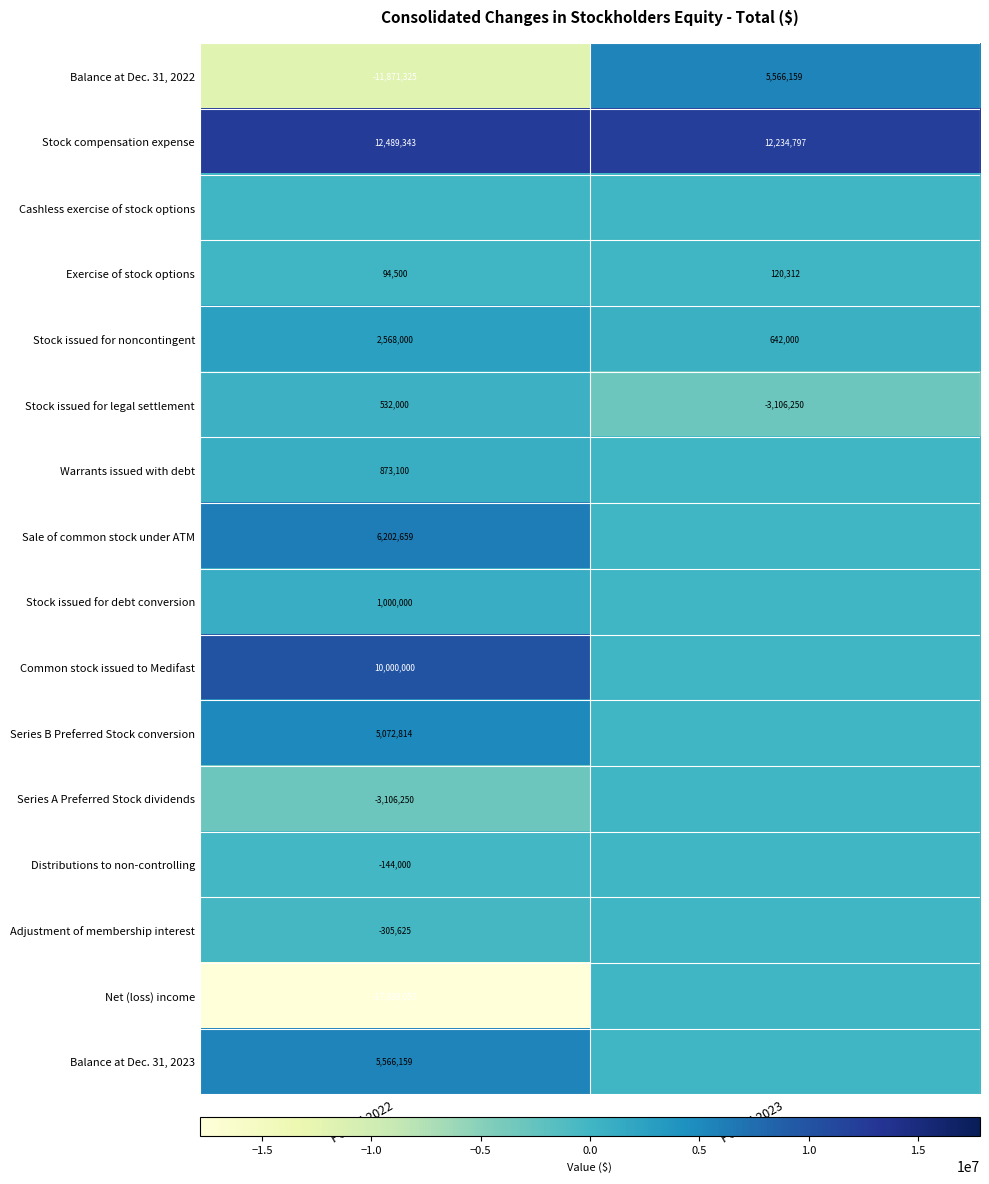

Is the value of Stock issued for noncontingent at Period 2022 greater than the value of Exercise of stock options at Period 2022?

Yes